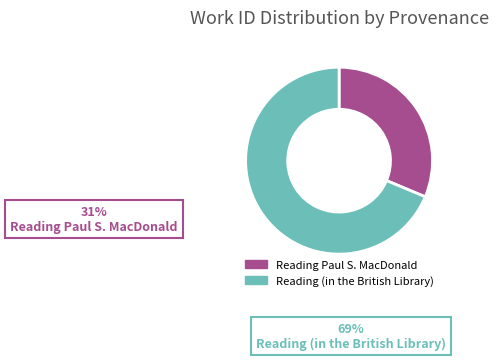

How many segments does this pie chart have?

2